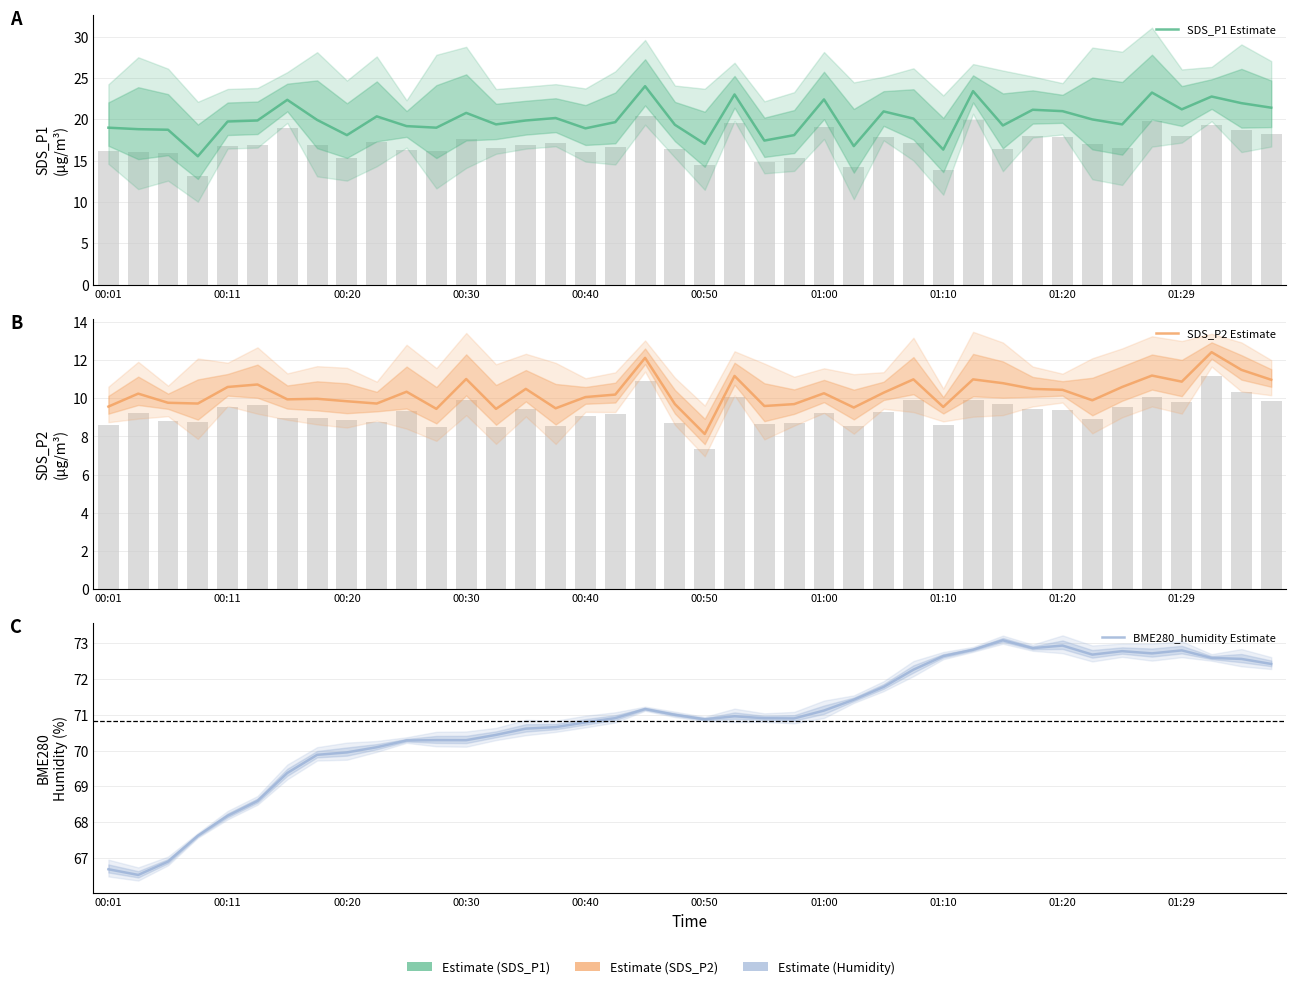

How many categories are shown in the chart?

40